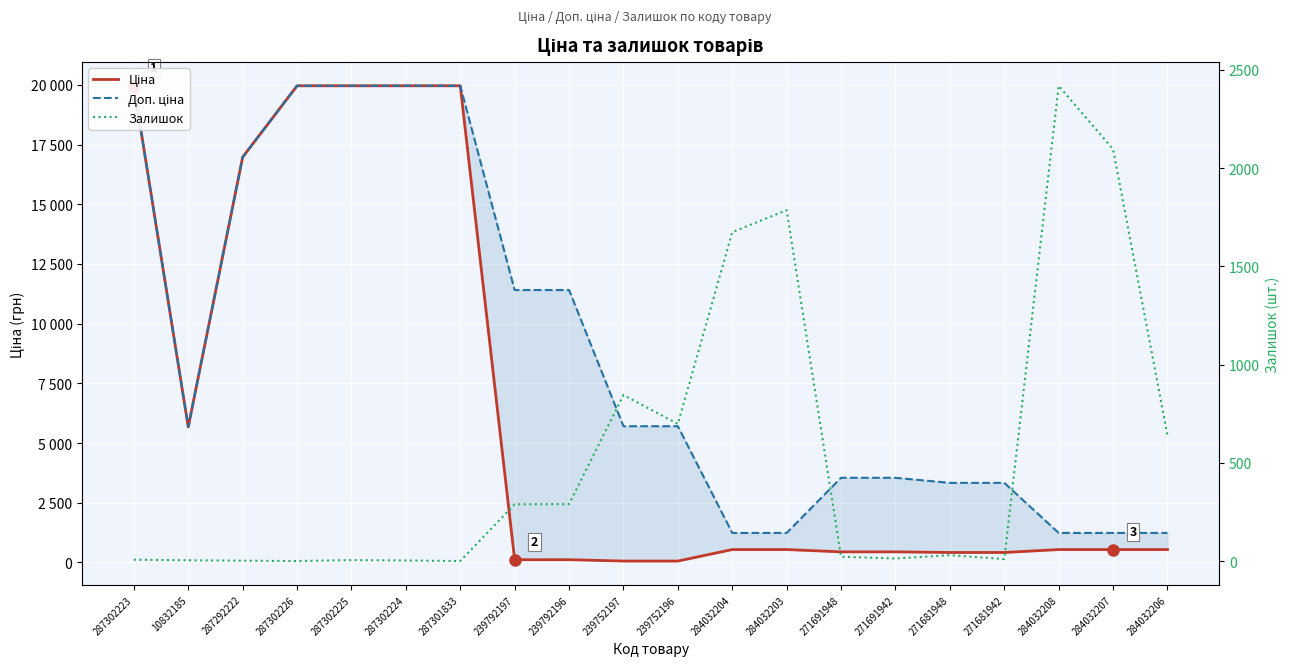

Reading left to right, list all the values displayed in this chart.

Ціна: 287302223=19964.2	10832185=5673.8	287292222=16976.3	287302226=19964.2	287302225=19964.2	287302224=19964.2	287301833=19964.2	239792197=114.1	239792196=114.1	239752197=57.0	239752196=57.0	284032204=539.0	284032203=539.0	271691948=443.1	271691942=443.1	271681948=416.6	271681942=416.6	284032208=539.0	284032207=539.0	284032206=539.0
Доп. ціна: 287302223=19964.2	10832185=5673.8	287292222=16976.3	287302226=19964.2	287302225=19964.2	287302224=19964.2	287301833=19964.2	239792197=11410.0	239792196=11410.0	239752197=5705.0	239752196=5705.0	284032204=1235.4	284032203=1235.4	271691948=3545.0	271691942=3545.0	271681948=3332.5	271681942=3332.5	284032208=1235.4	284032207=1235.4	284032206=1235.4
Залишок: 287302223=7.0	10832185=4.0	287292222=2.0	287302226=0.0	287302225=5.0	287302224=3.0	287301833=0.0	239792197=289.0	239792196=290.0	239752197=845.0	239752196=698.0	284032204=1674.0	284032203=1786.0	271691948=22.0	271691942=13.0	271681948=30.0	271681942=10.0	284032208=2419.0	284032207=2096.0	284032206=640.0